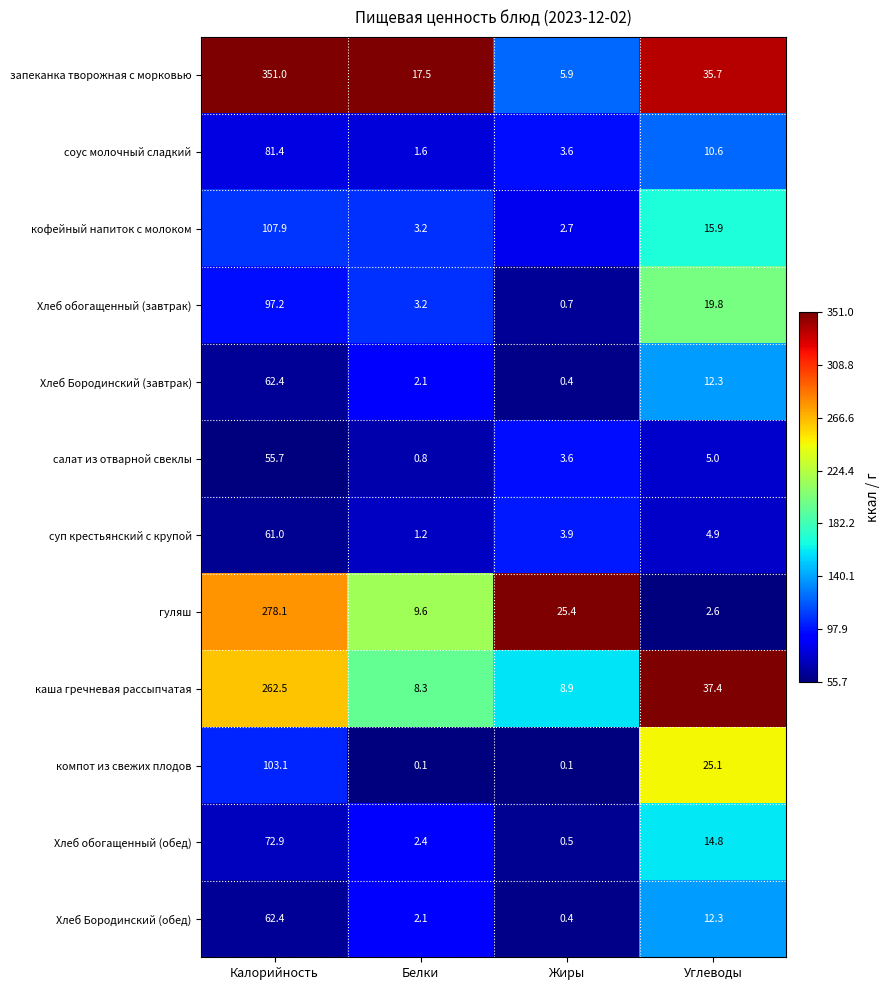

Read the кофейный напиток с молоком value at Калорийность.

107.9